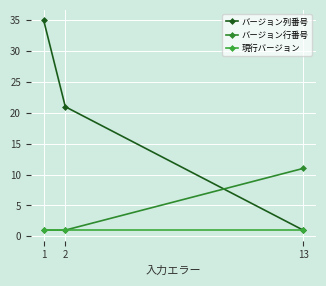

At 1, list the series in order from smallest to largest.

バージョン行番号, 現行バージョン, バージョン列番号